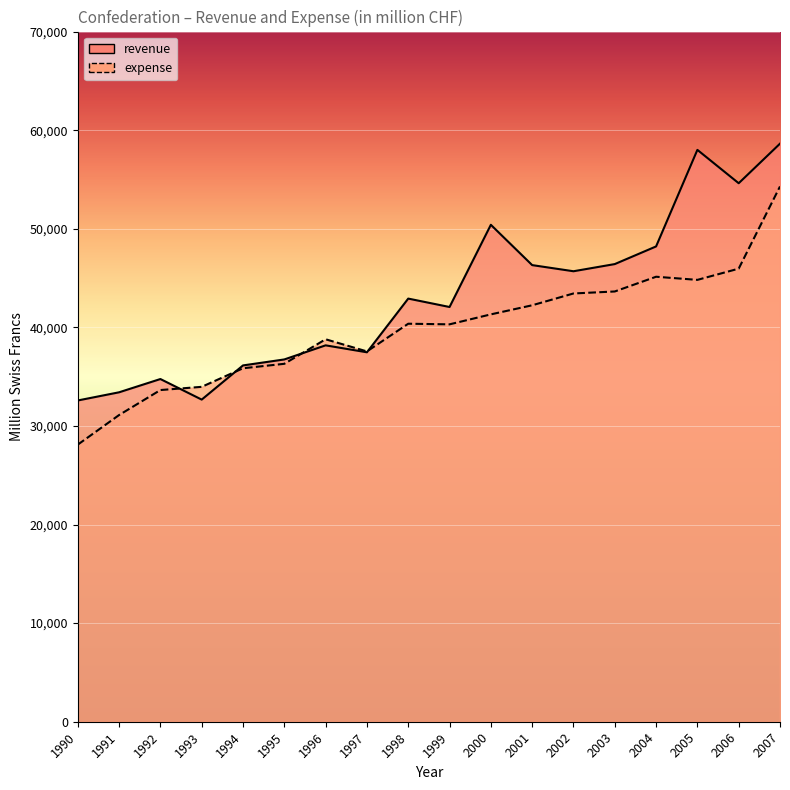

What is the difference between the revenue values at 2003 and 2000?

3984.2